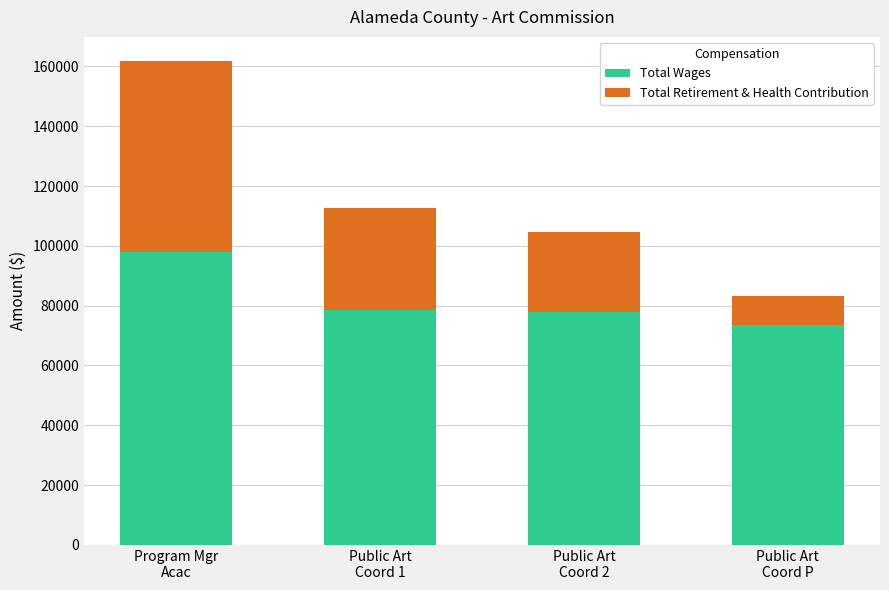

Are the bars grouped side by side (vs. stacked)?

No